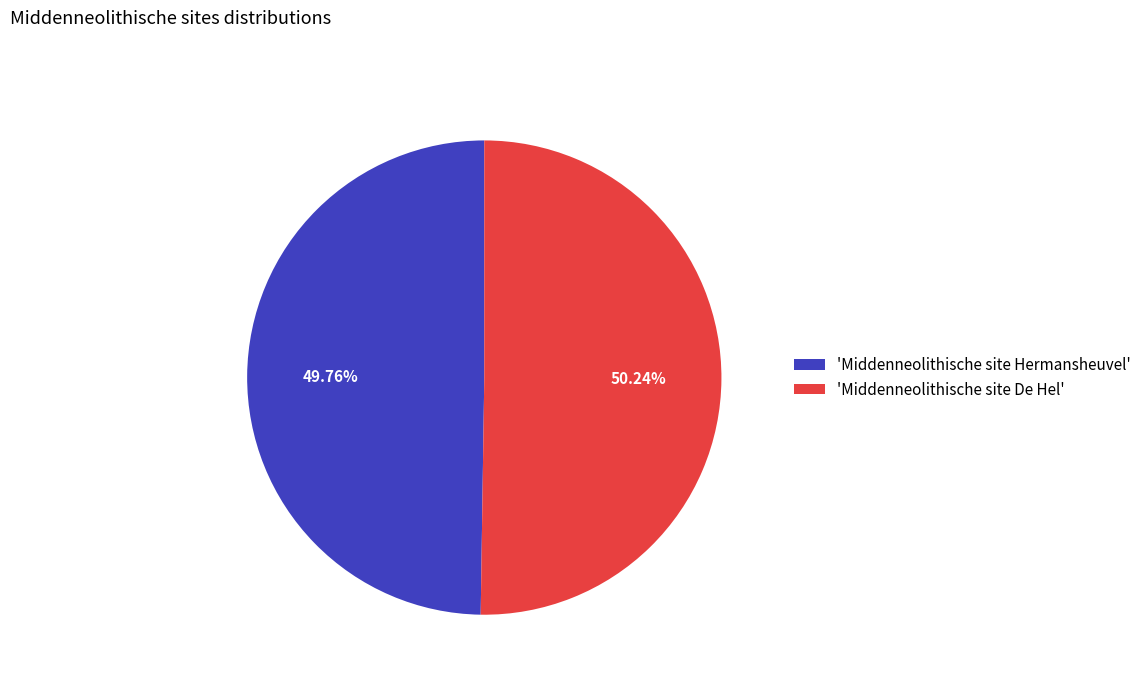

How many segments does this pie chart have?

2